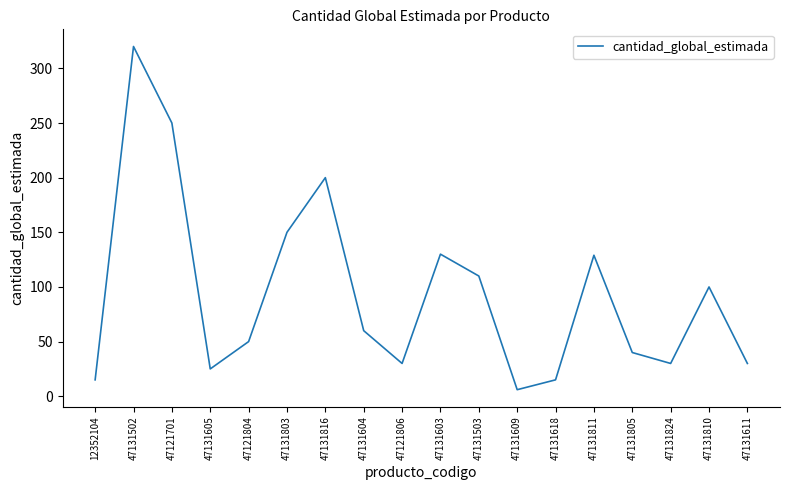

The chart shows a value of 100 at 47131810. True or false?

True